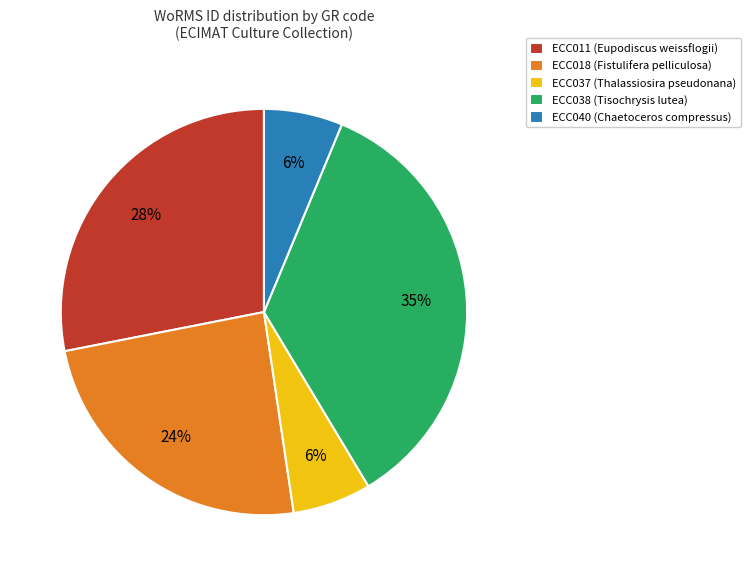

True or false: ECC037 accounts for 1% of the total.

False